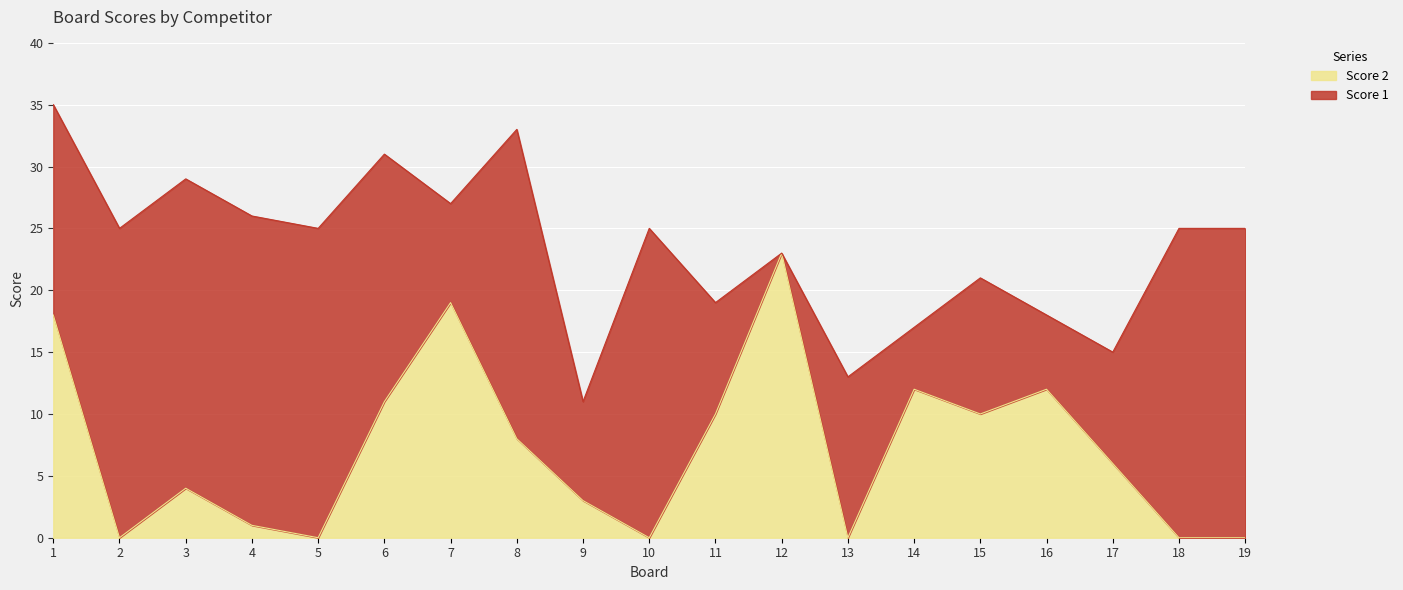

The value at 7 is 19. True or false?

True